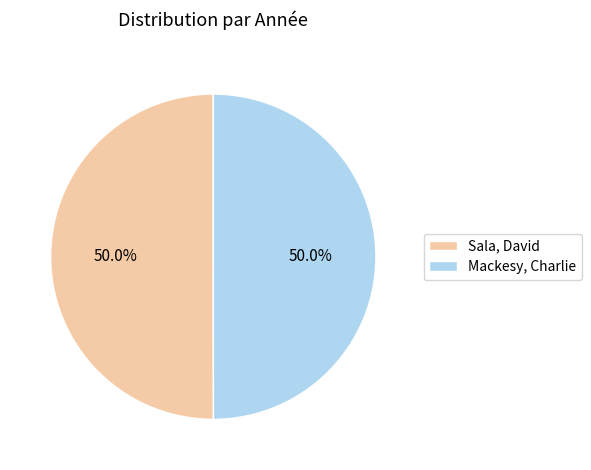

To the nearest percent, what is the combined percentage of Mackesy, Charlie and Sala, David?

100%